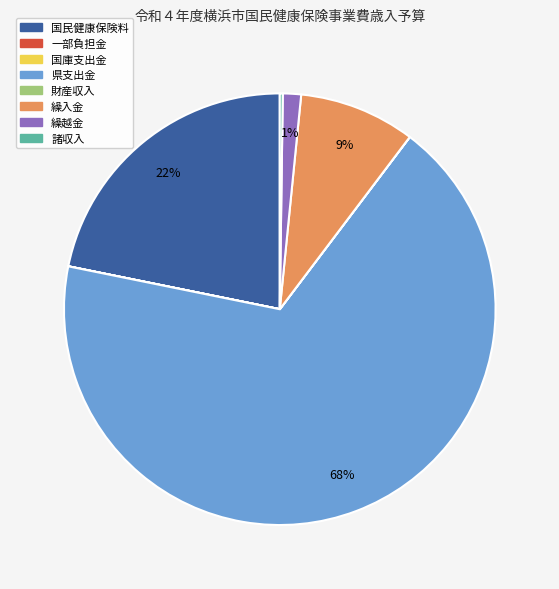

Is the sum of 繰入金 and 県支出金 greater than half?

Yes